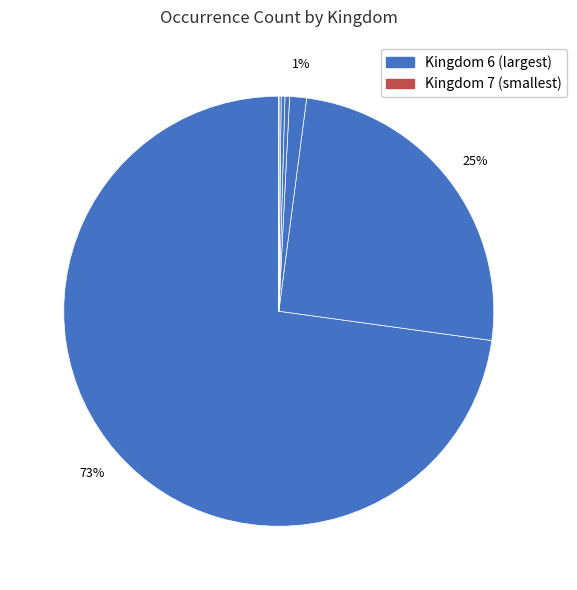

How many segments does this pie chart have?

8